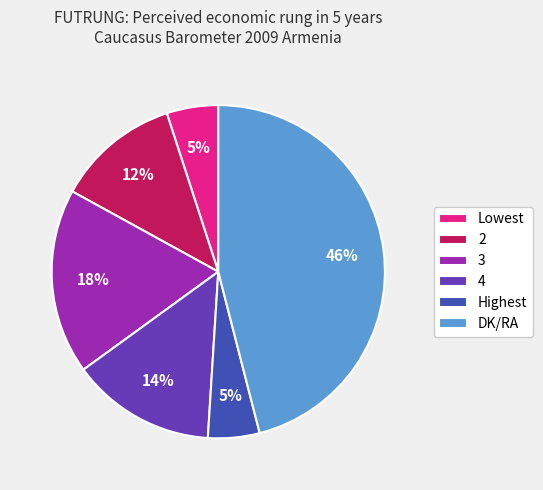

Does any single category account for the majority?

No